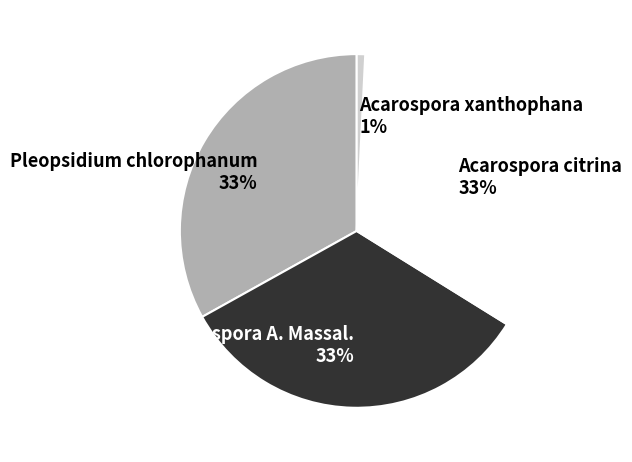

Which category has the smallest portion of the pie?

Acarospora xanthophana